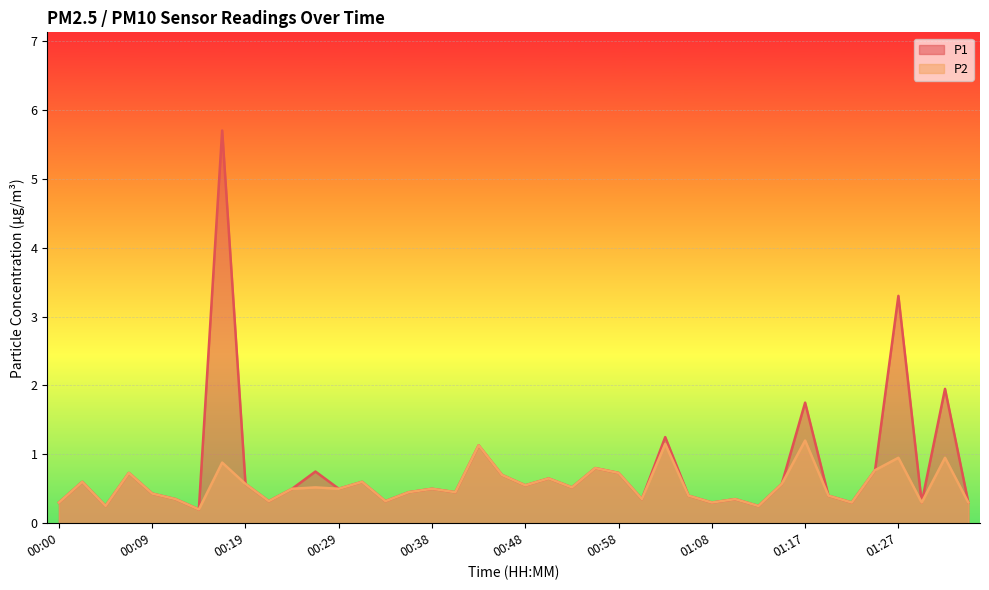

Where is the first local minimum for P1?

00:04